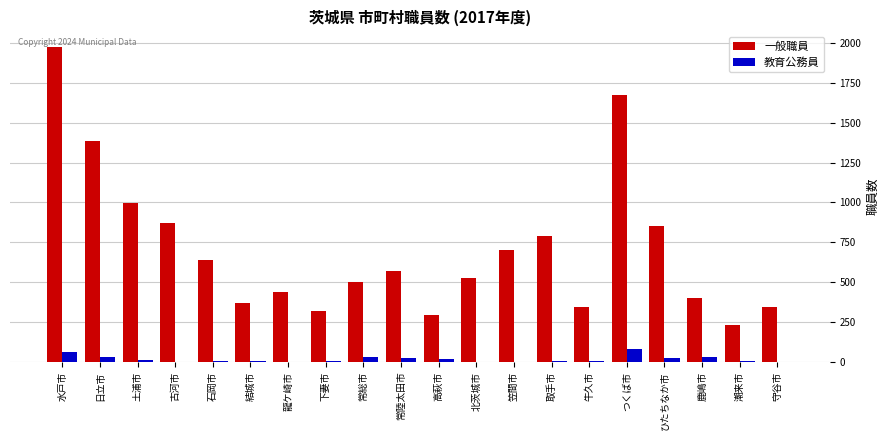

What is the greatest value displayed?

1975